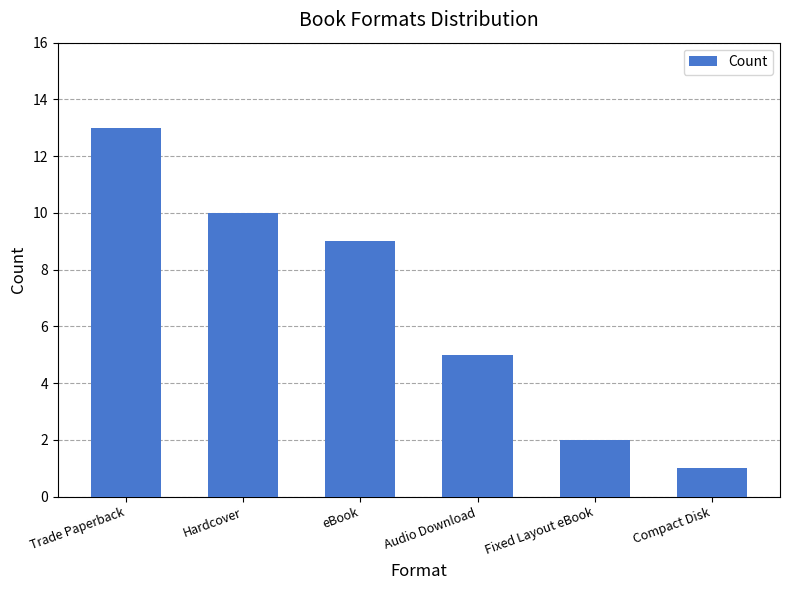

Reading left to right, extract all data points from this chart.

13	10	9	5	2	1